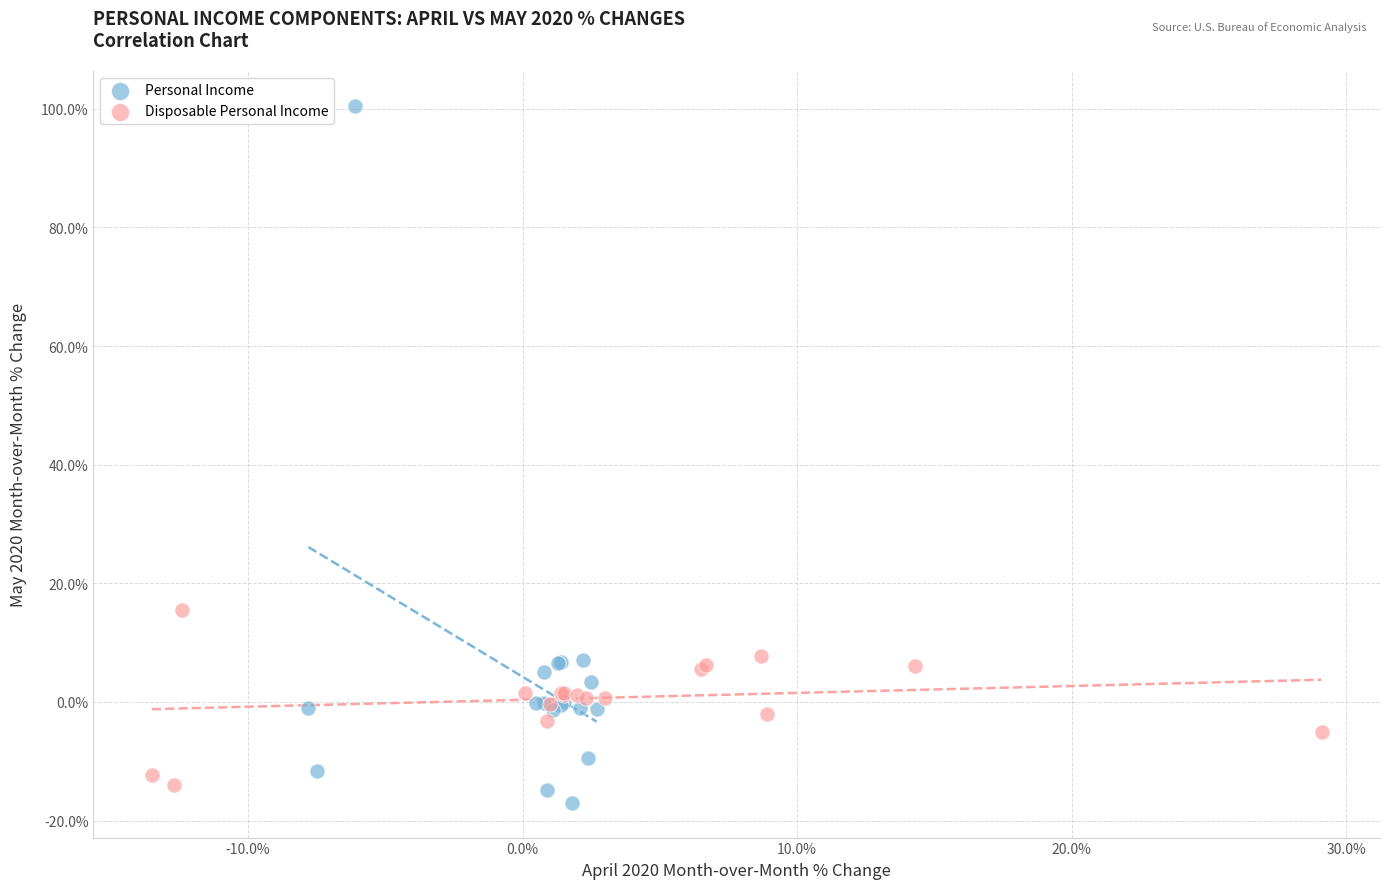

What are all the series names shown in the legend?

Personal Income, Disposable Personal Income